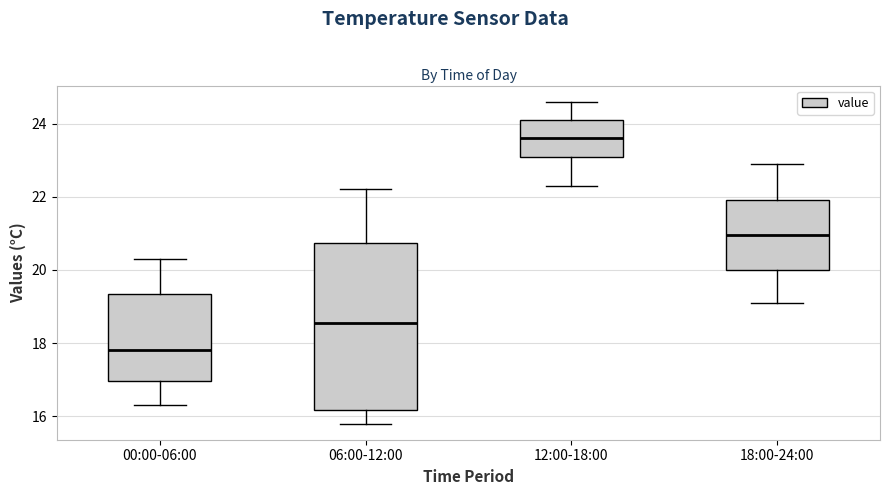

Reading left to right, transcribe this box plot: for each box, give where its median line is, the range the box spans, and where its two whiskers end, as read against the y-axis. The values are not printed on the chart, so give them approximately, as read against the axis.

00:00-06:00: median 17.8, box 17.0 to 19.4, whiskers 16.4 to 20.4
06:00-12:00: median 18.6, box 16.2 to 20.8, whiskers 15.8 to 22.2
12:00-18:00: median 23.6, box 23.2 to 24.2, whiskers 22.4 to 24.6
18:00-24:00: median 21.0, box 20.0 to 22.0, whiskers 19.2 to 23.0